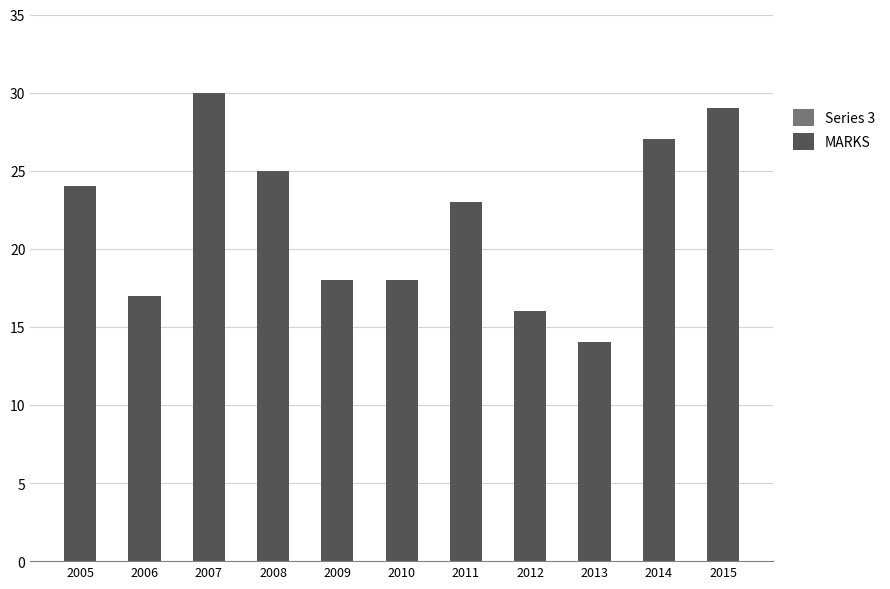

Does the chart contain stacked bars?

No